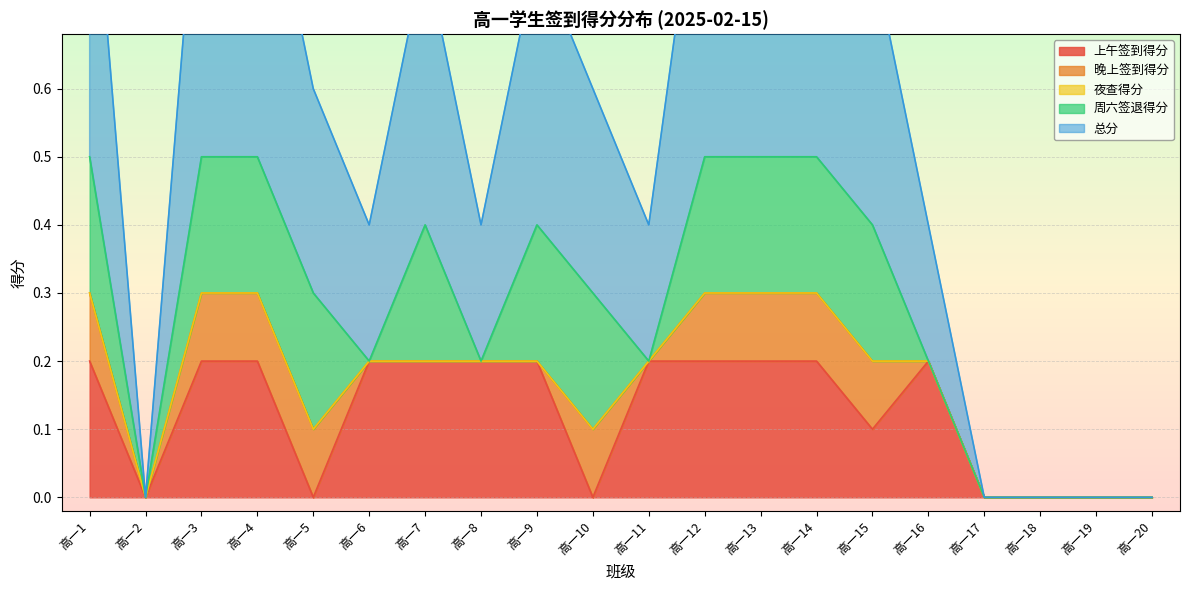

How many lines are shown in the chart?

5